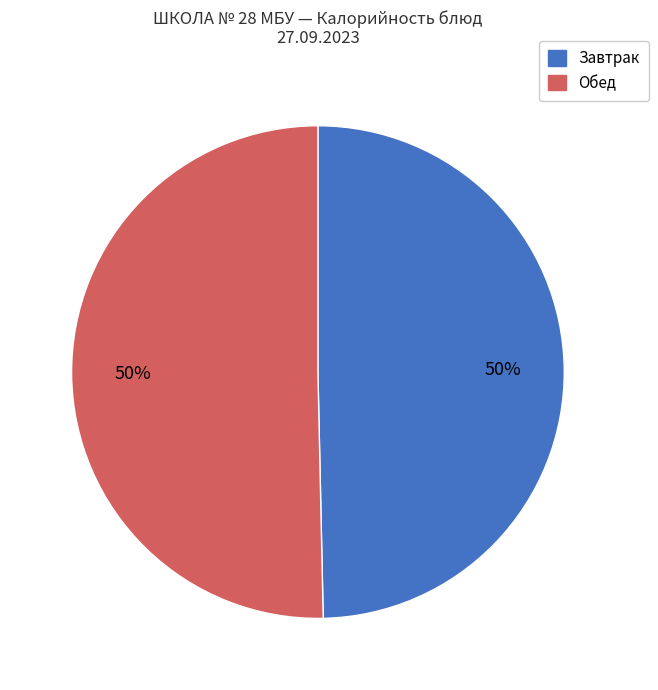

To the nearest percent, what is the average slice percentage?

50%